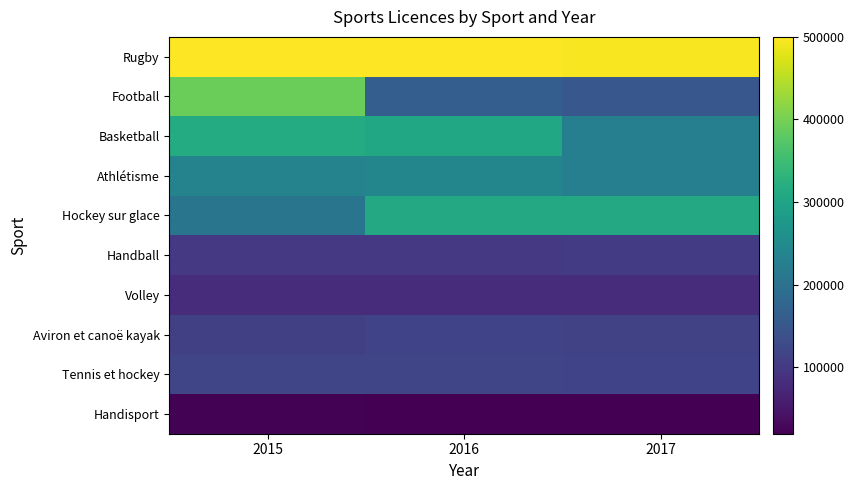

Which has a higher value, 2017 or 2015?

2015